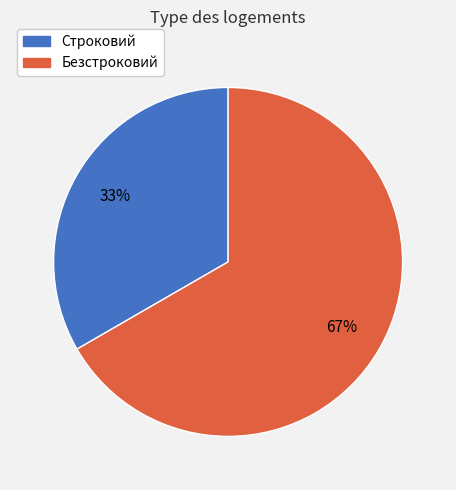

Which slice is the smallest?

Строковий